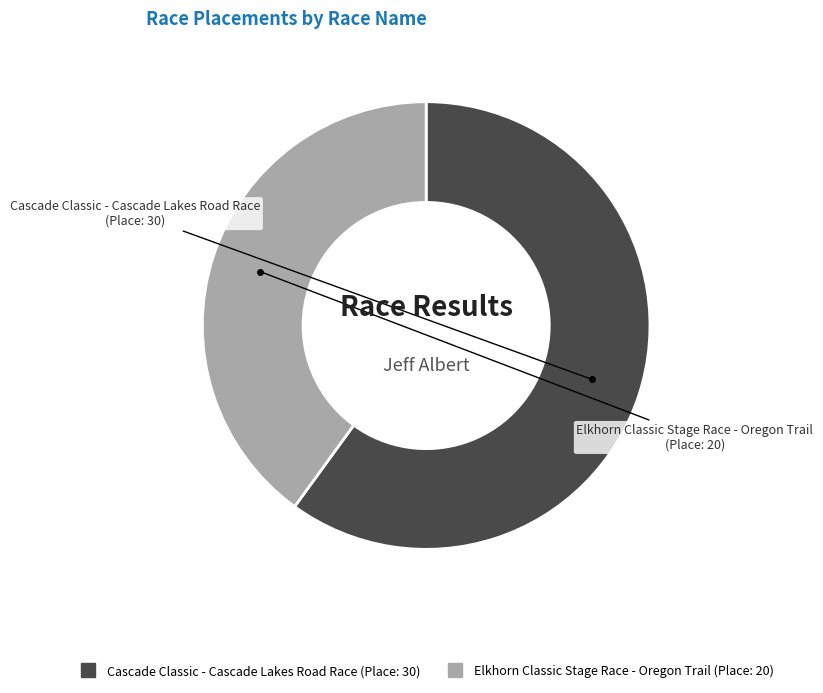

Between Elkhorn Classic Stage Race - Oregon Trail and Cascade Classic - Cascade Lakes Road Race, which is larger?

Cascade Classic - Cascade Lakes Road Race